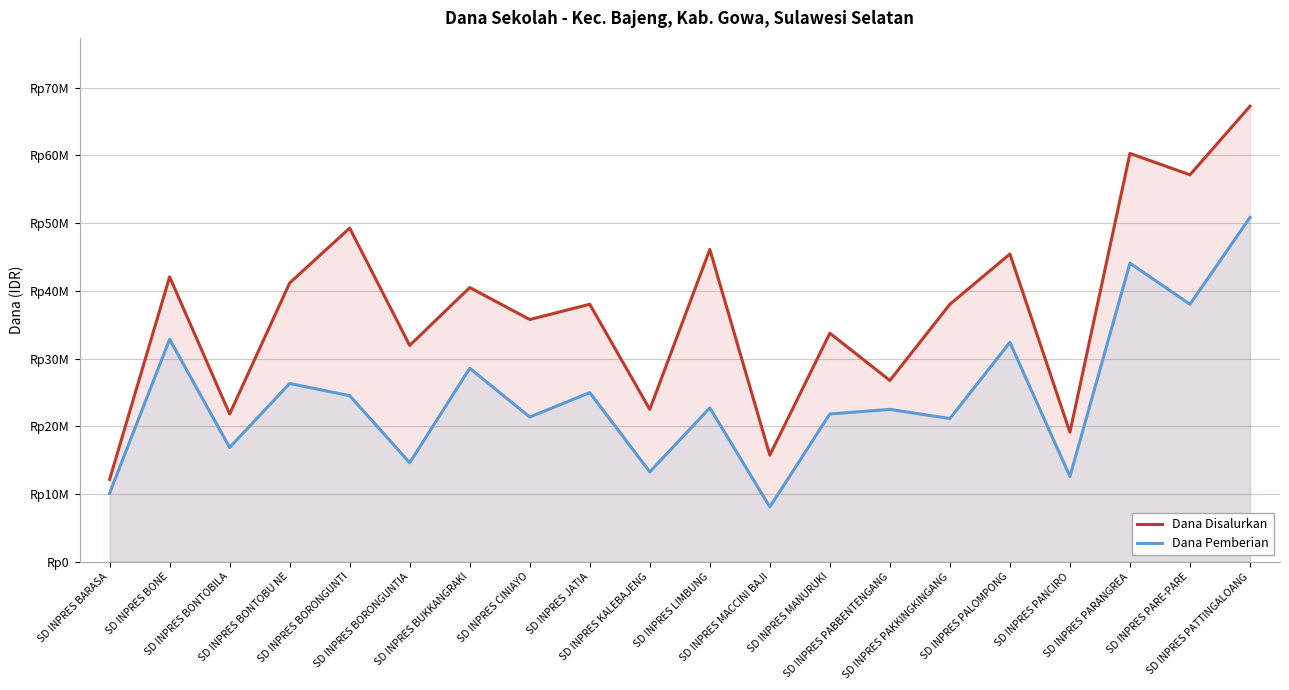

List the series in order of their overall mean, lowest first.

Dana Pemberian, Dana Disalurkan